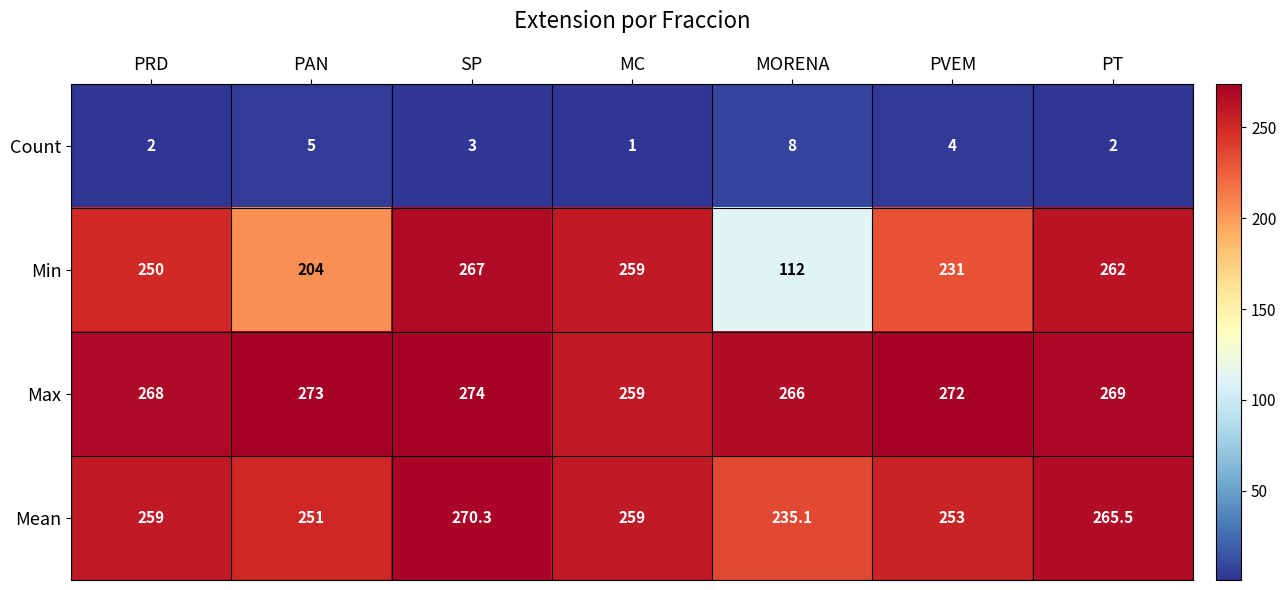

What is the difference between the maximum and minimum values in the Count series?

7.0